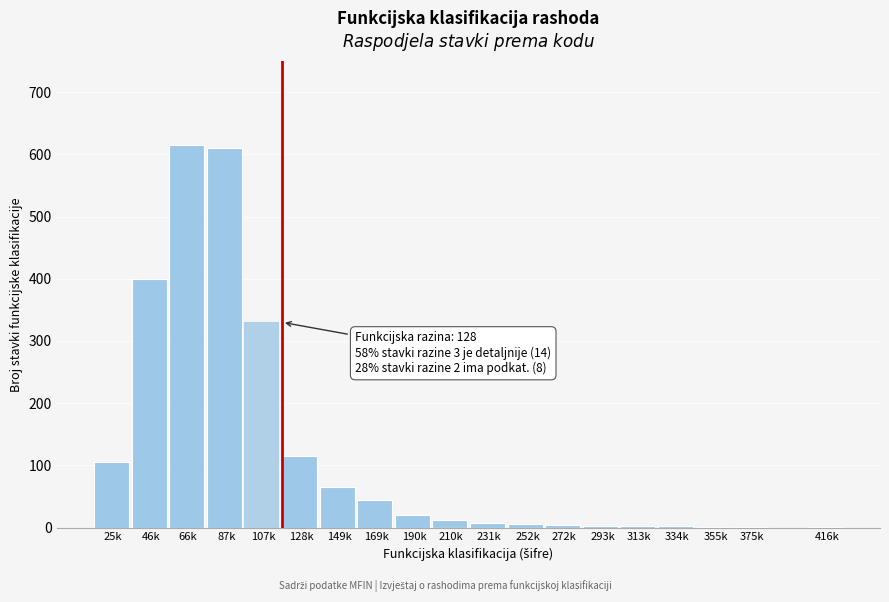

What is the maximum value shown in the chart?

615